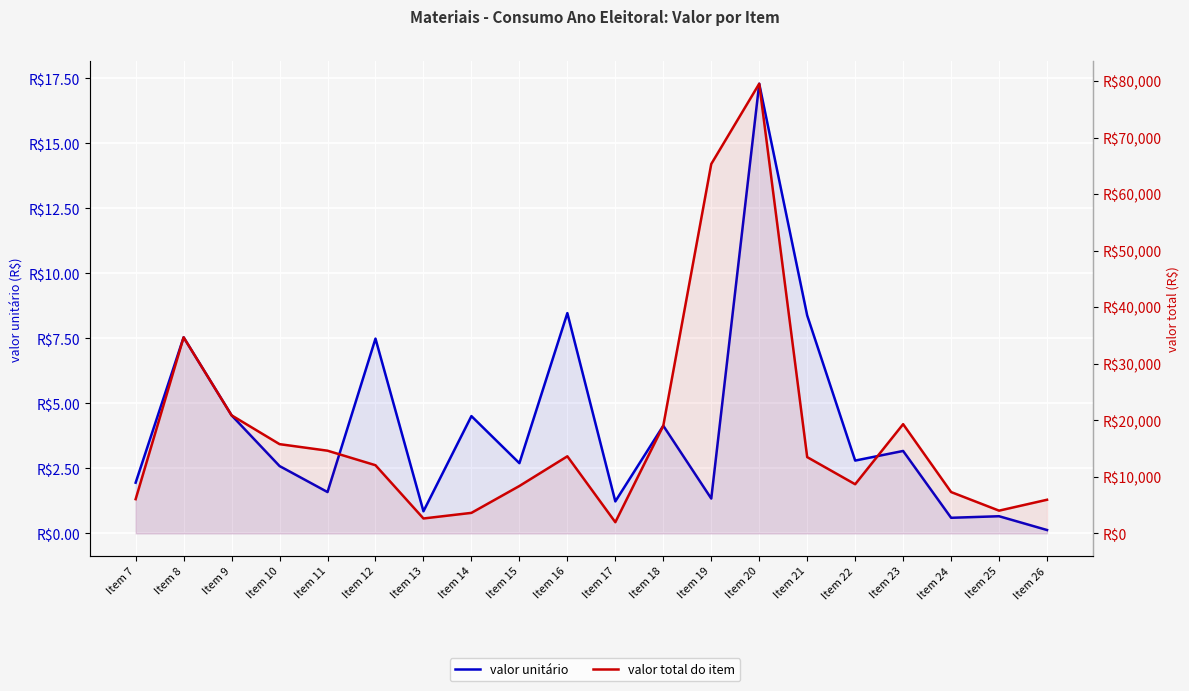

Where is the first local maximum for valor unitário?

Item 8